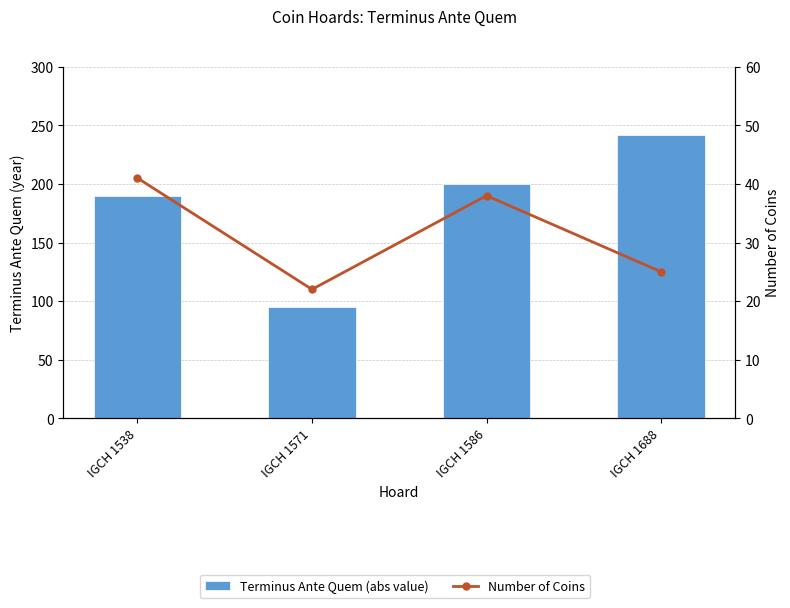

What is the maximum value for Terminus Ante Quem (abs value)?

242